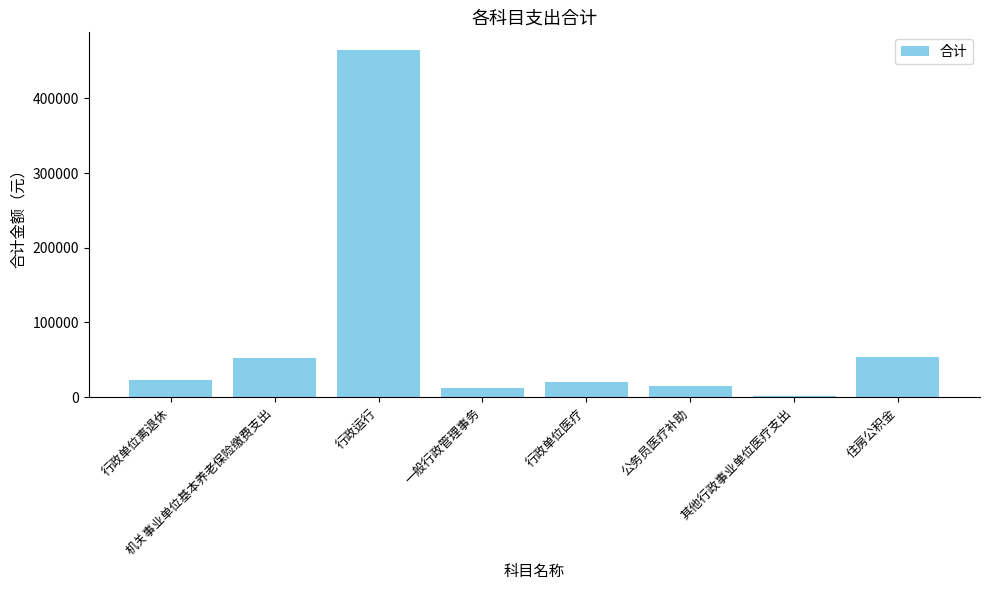

What is the greatest value displayed?

465139.9